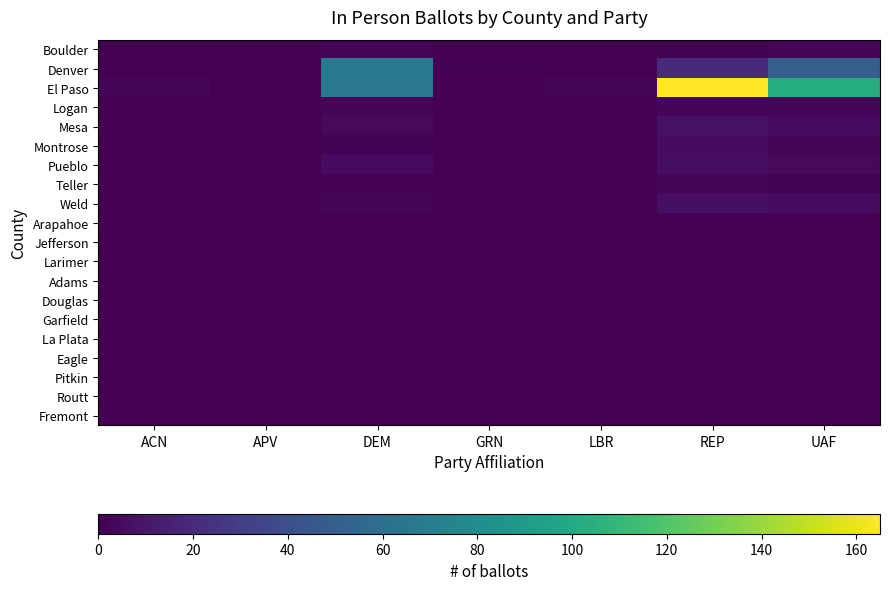

Reading right to left, transcribe all the data shown in this chart.

Boulder: UAF=3	REP=1	LBR=0	GRN=0	DEM=2	APV=0	ACN=0
Denver: UAF=49	REP=20	LBR=0	GRN=1	DEM=68	APV=0	ACN=0
El Paso: UAF=102	REP=165	LBR=3	GRN=0	DEM=66	APV=0	ACN=2
Logan: UAF=3	REP=2	LBR=0	GRN=0	DEM=2	APV=0	ACN=0
Mesa: UAF=5	REP=8	LBR=0	GRN=0	DEM=4	APV=0	ACN=0
Montrose: UAF=2	REP=5	LBR=0	GRN=0	DEM=1	APV=0	ACN=0
Pueblo: UAF=4	REP=6	LBR=0	GRN=0	DEM=5	APV=0	ACN=0
Teller: UAF=1	REP=2	LBR=0	GRN=0	DEM=0	APV=0	ACN=0
Weld: UAF=5	REP=7	LBR=0	GRN=0	DEM=3	APV=0	ACN=0
Arapahoe: UAF=0	REP=0	LBR=0	GRN=0	DEM=0	APV=0	ACN=0
Jefferson: UAF=0	REP=0	LBR=0	GRN=0	DEM=0	APV=0	ACN=0
Larimer: UAF=0	REP=0	LBR=0	GRN=0	DEM=0	APV=0	ACN=0
Adams: UAF=0	REP=0	LBR=0	GRN=0	DEM=0	APV=0	ACN=0
Douglas: UAF=0	REP=0	LBR=0	GRN=0	DEM=0	APV=0	ACN=0
Garfield: UAF=0	REP=0	LBR=0	GRN=0	DEM=0	APV=0	ACN=0
La Plata: UAF=0	REP=0	LBR=0	GRN=0	DEM=0	APV=0	ACN=0
Eagle: UAF=0	REP=0	LBR=0	GRN=0	DEM=0	APV=0	ACN=0
Pitkin: UAF=0	REP=0	LBR=0	GRN=0	DEM=0	APV=0	ACN=0
Routt: UAF=0	REP=0	LBR=0	GRN=0	DEM=0	APV=0	ACN=0
Fremont: UAF=0	REP=0	LBR=0	GRN=0	DEM=0	APV=0	ACN=0